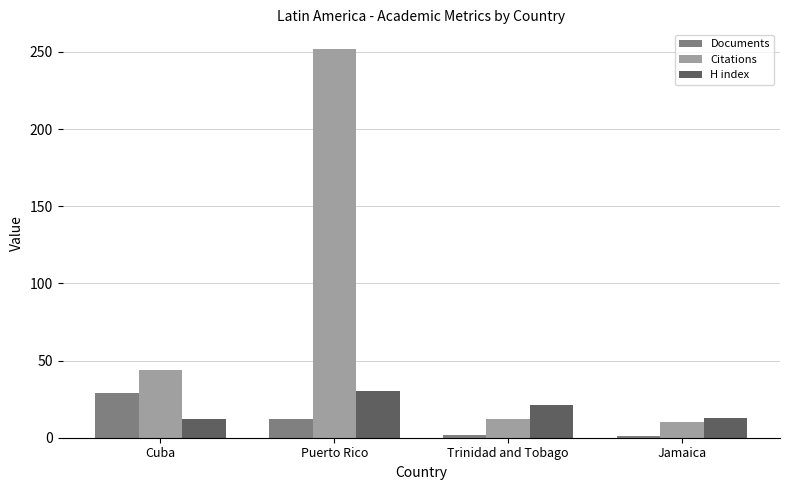

At Cuba, list the series in order from largest to smallest.

Citations, Documents, H index